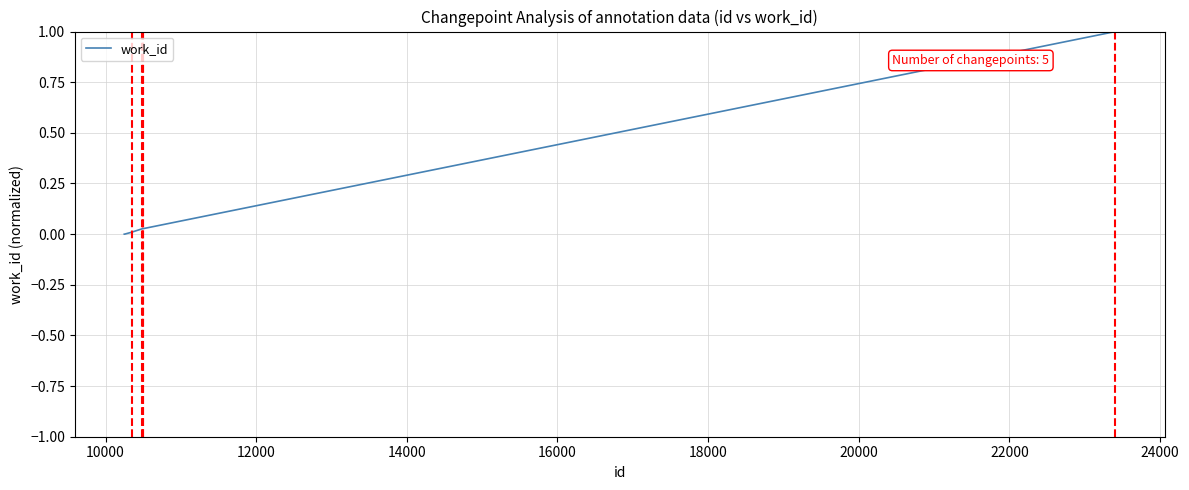

What is the difference between the maximum and minimum values?

1.0